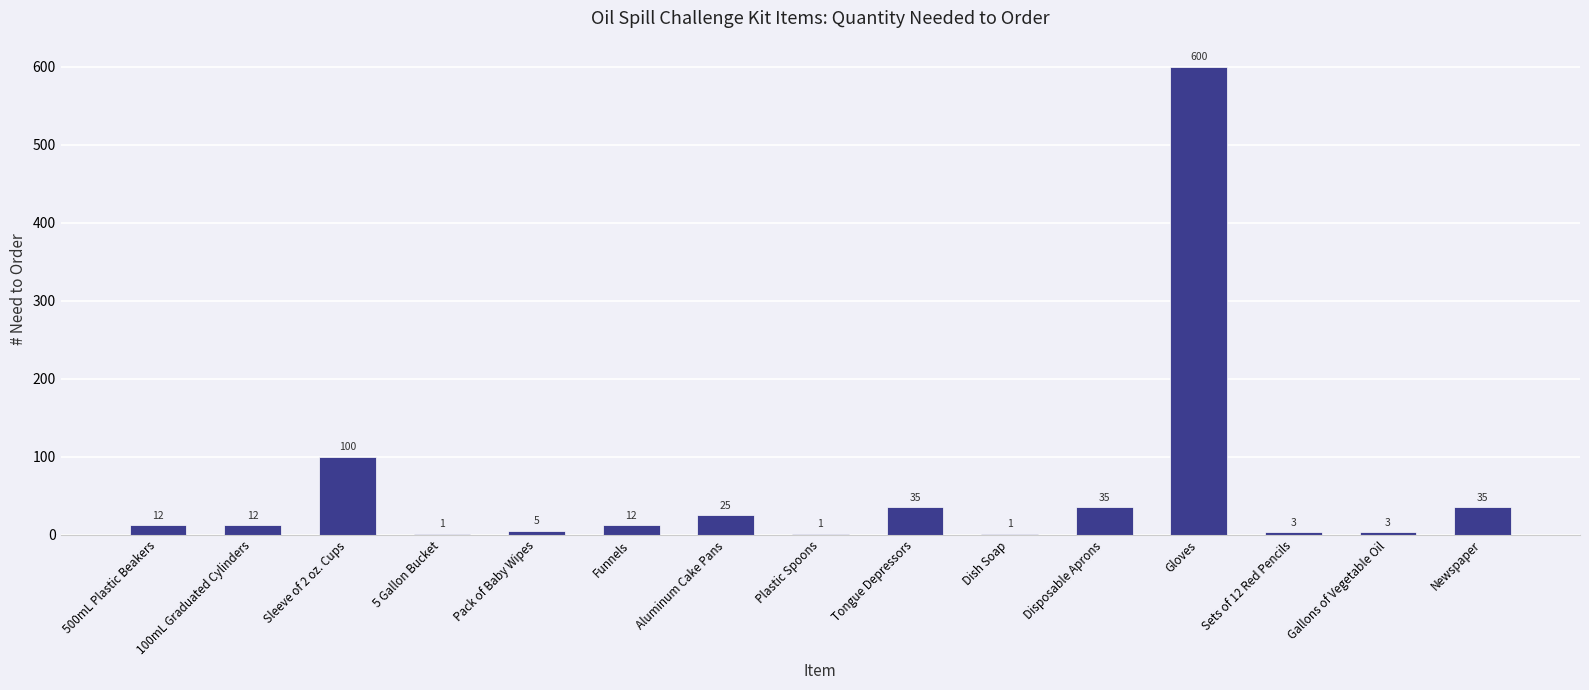

Does the chart contain stacked bars?

No